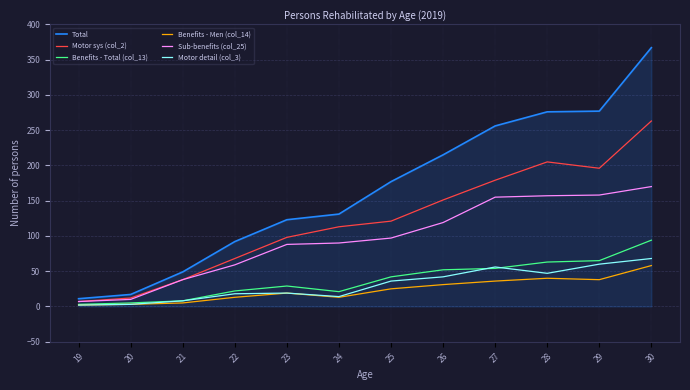

True or false: Benefits - Total (col_13) and Total cross at least once.

False